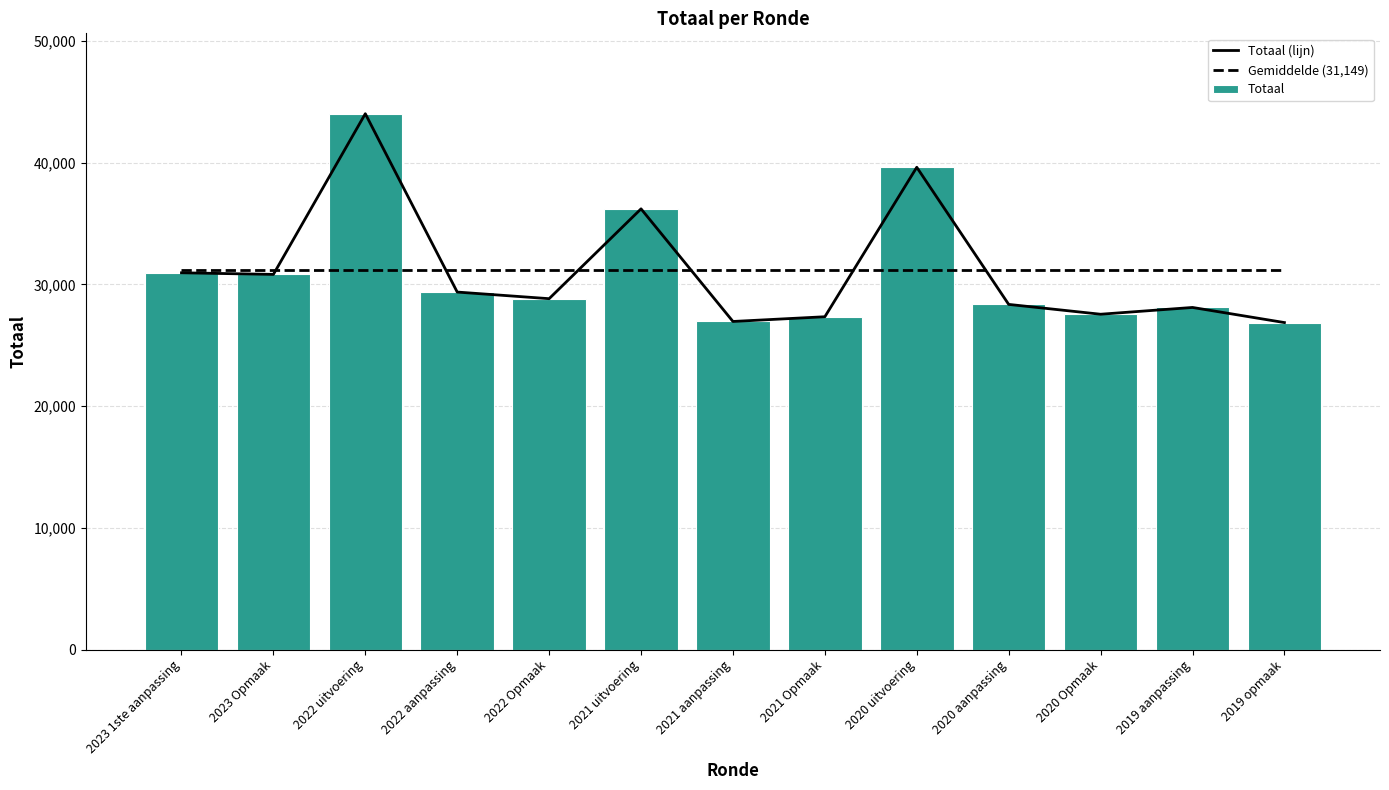

The Totaal series shows 28354 at 2020 aanpassing. True or false?

True